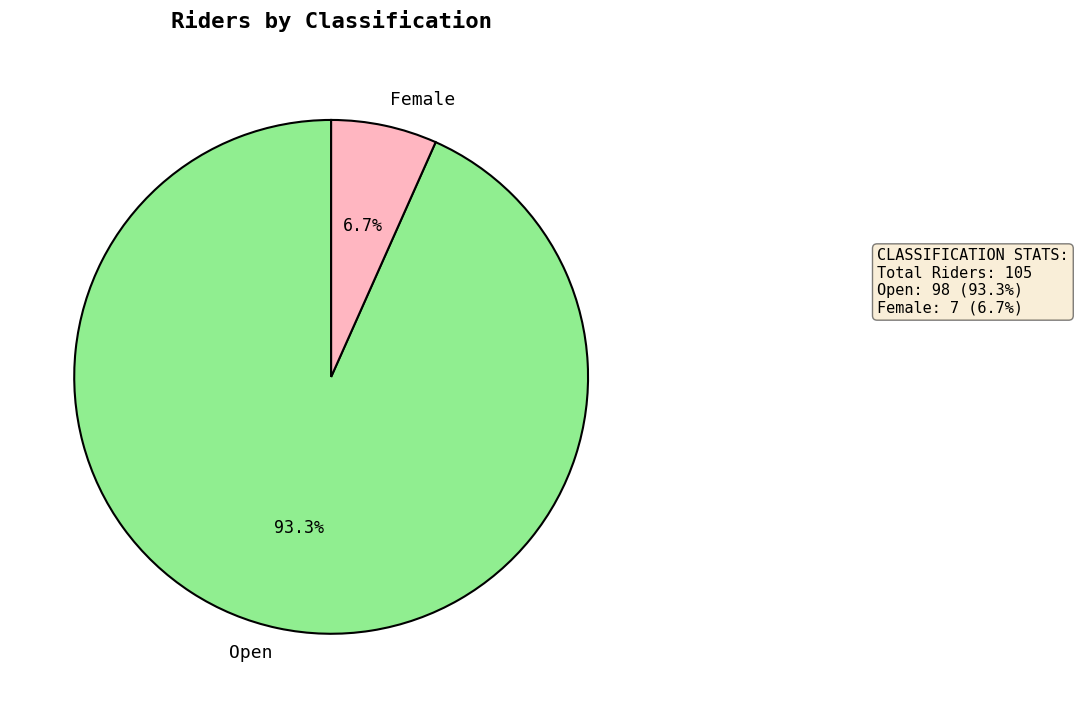

Is it true that Female is 28% of the pie?

False